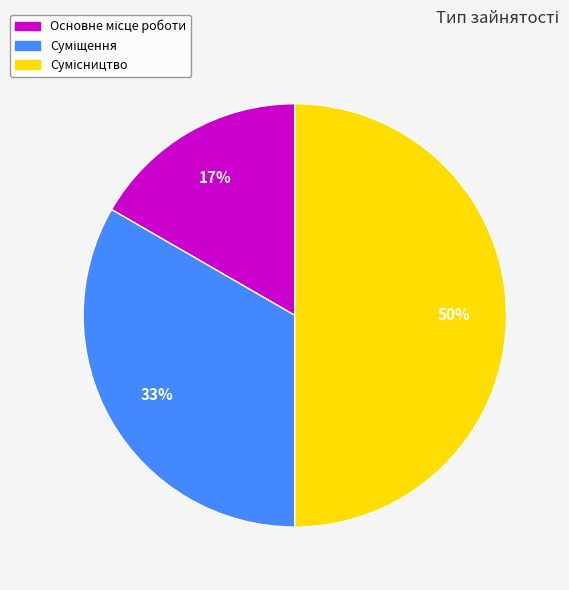

To the nearest percent, what is the average slice percentage?

33%